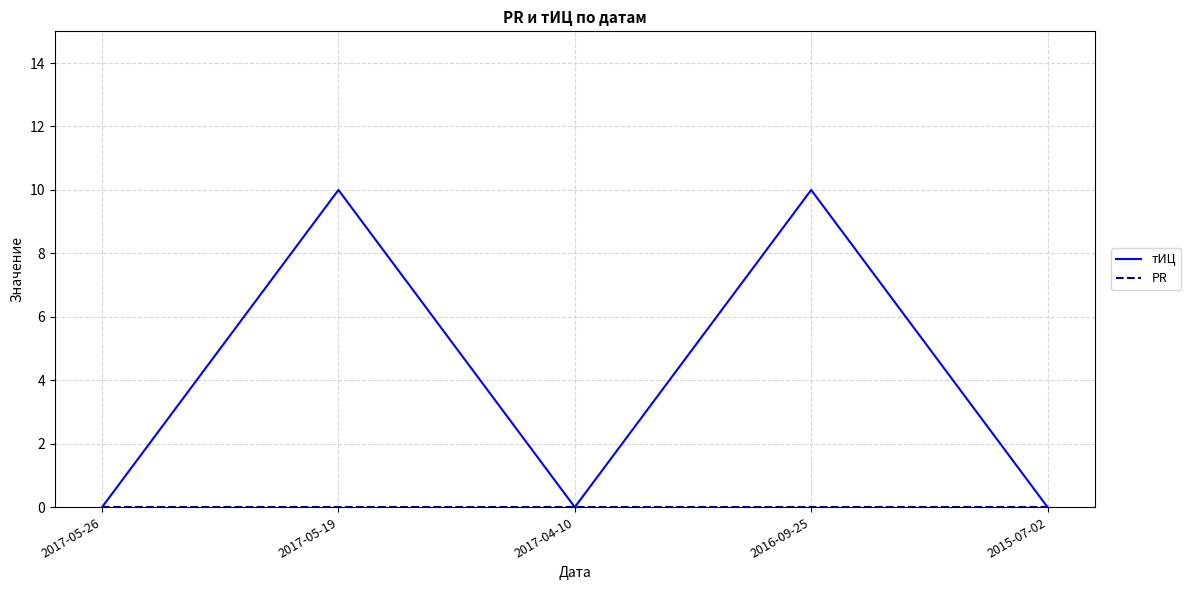

Is it true that тИЦ equals 13 at 2017-05-19?

False